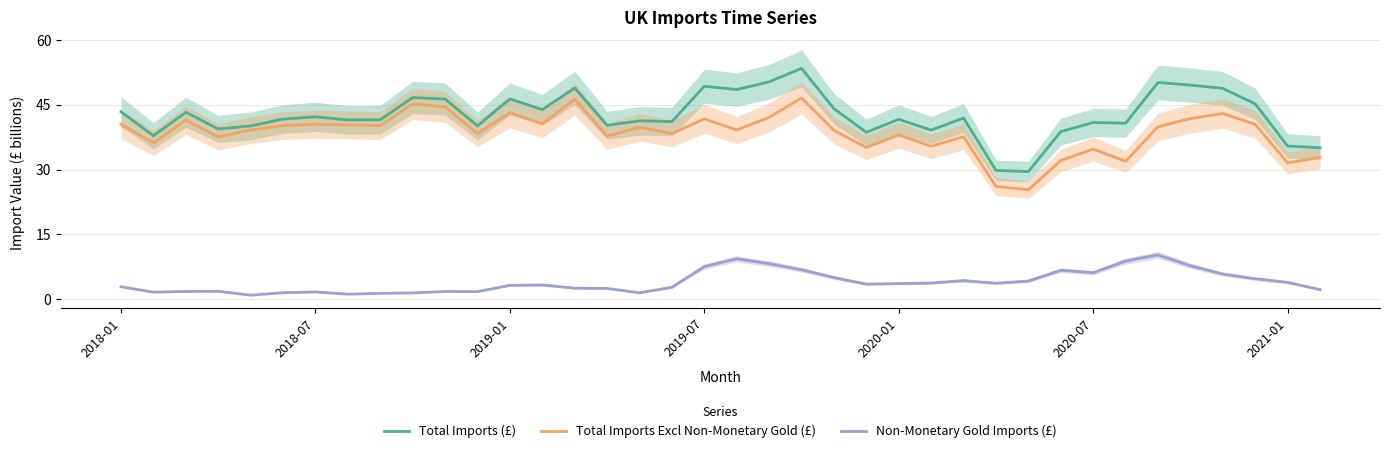

True or false: Total Imports Excl Non-Monetary Gold (£) has more than 2 points higher than both neighbors.

True